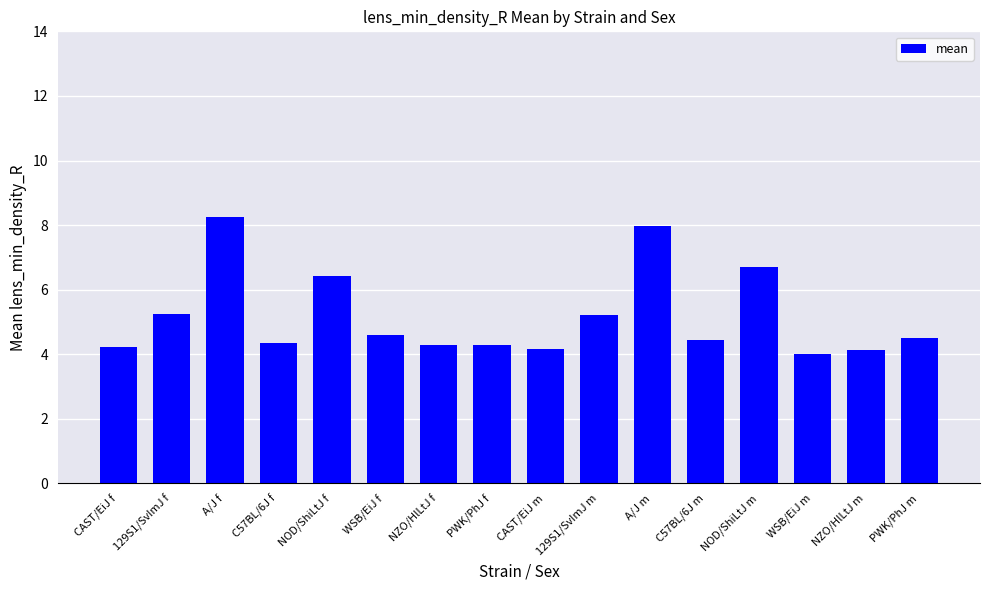

What is the label of the 8th bar from the left?

PWK/PhJ f